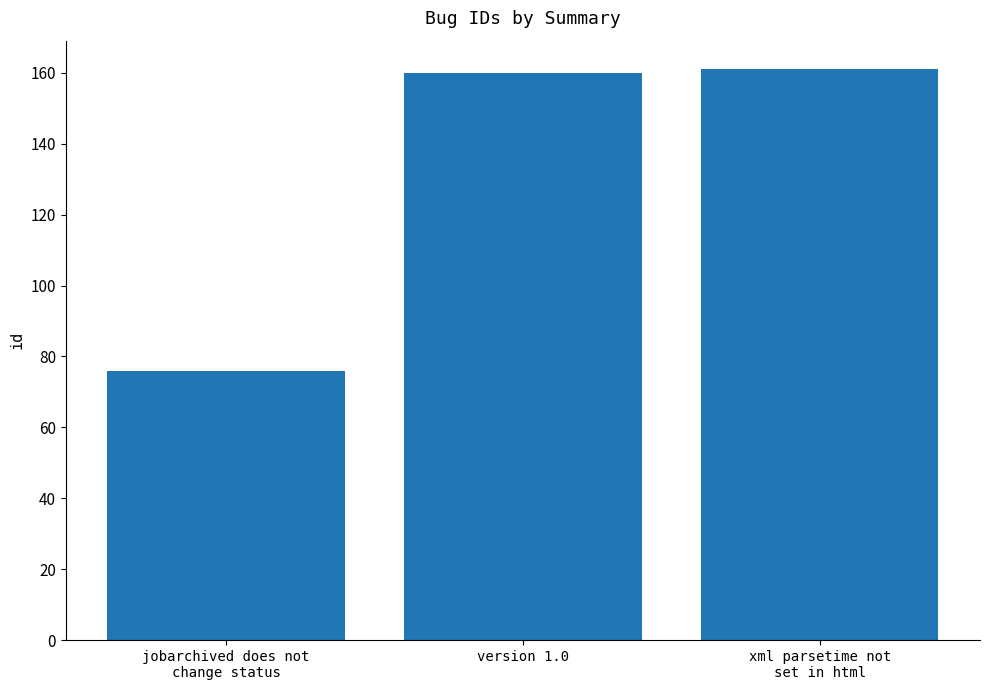

Reading right to left, what are all the values shown in this chart?

161	160	76